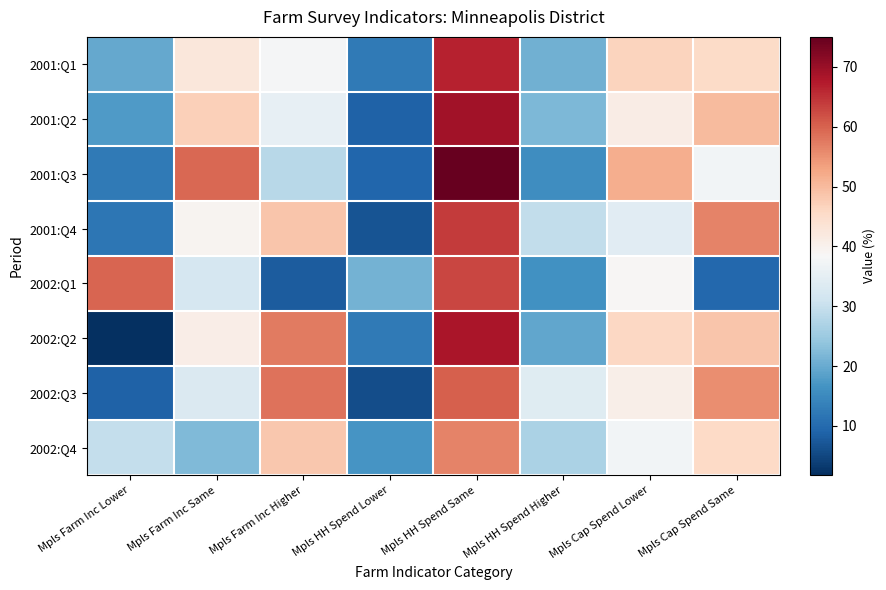

At which category is the sum across all series the highest?

Mpls HH Spend Same